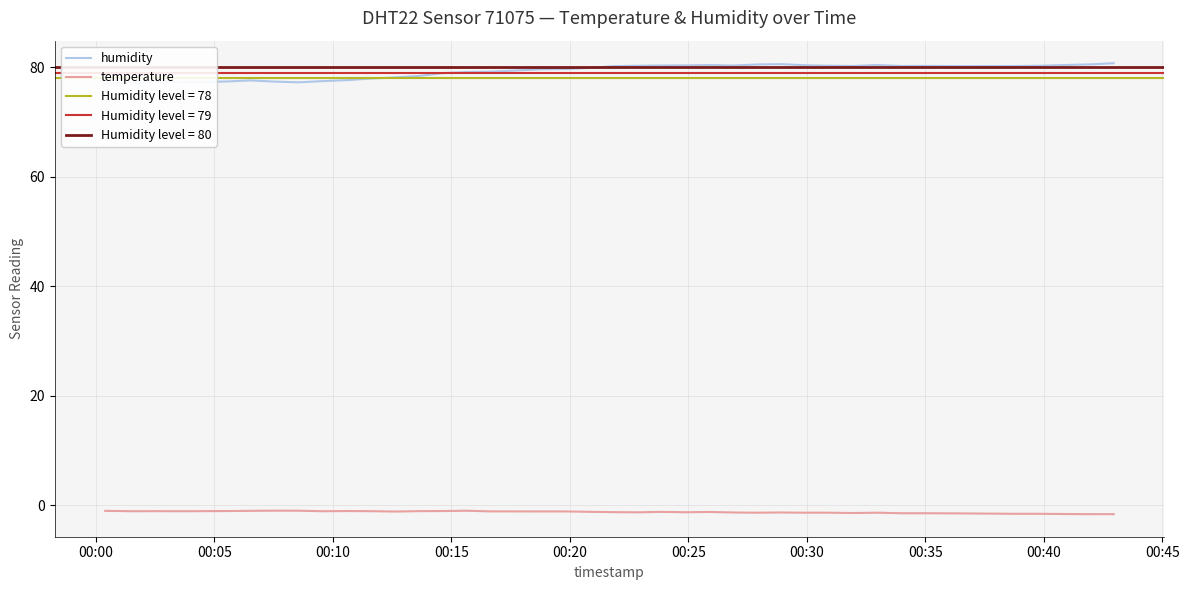

What is the maximum value shown in the chart?

80.8